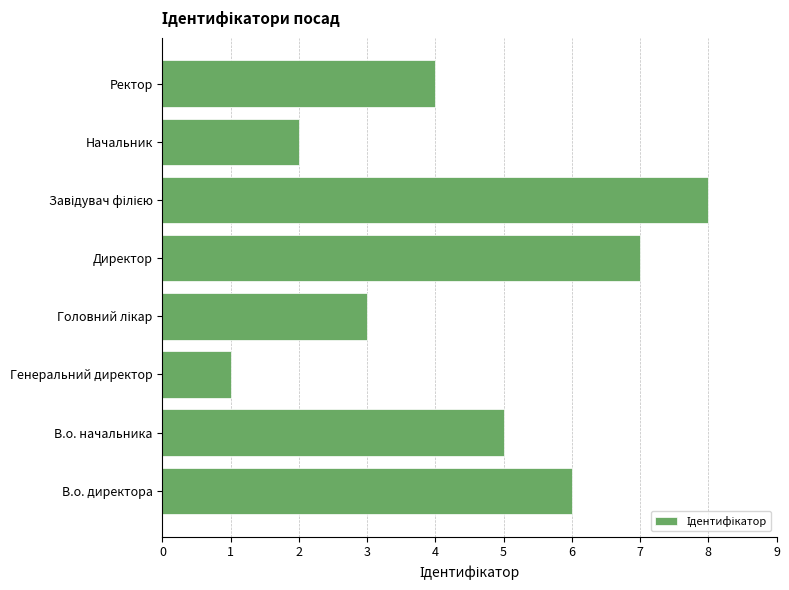

Is it true that the value at В.о. начальника is 8?

False